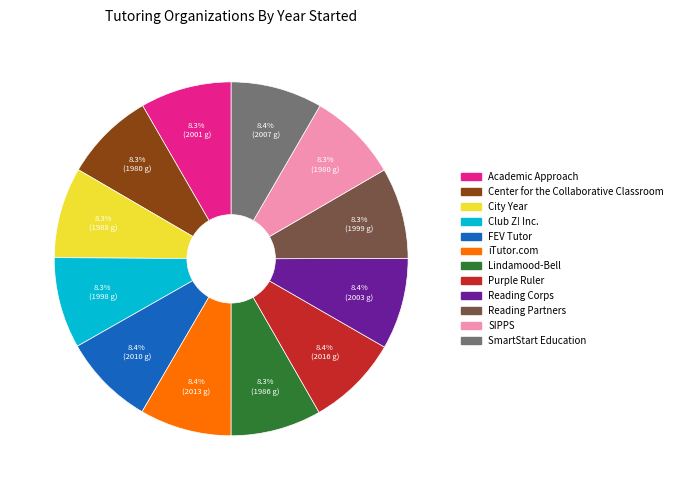

Count the number of slices in the pie.

12